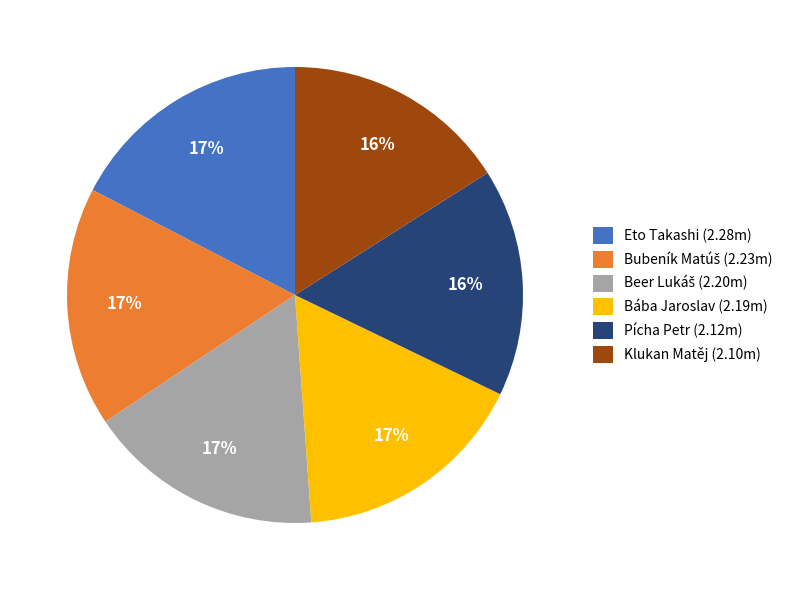

True or false: Klukan Matěj (2.10m) accounts for 16% of the total.

True